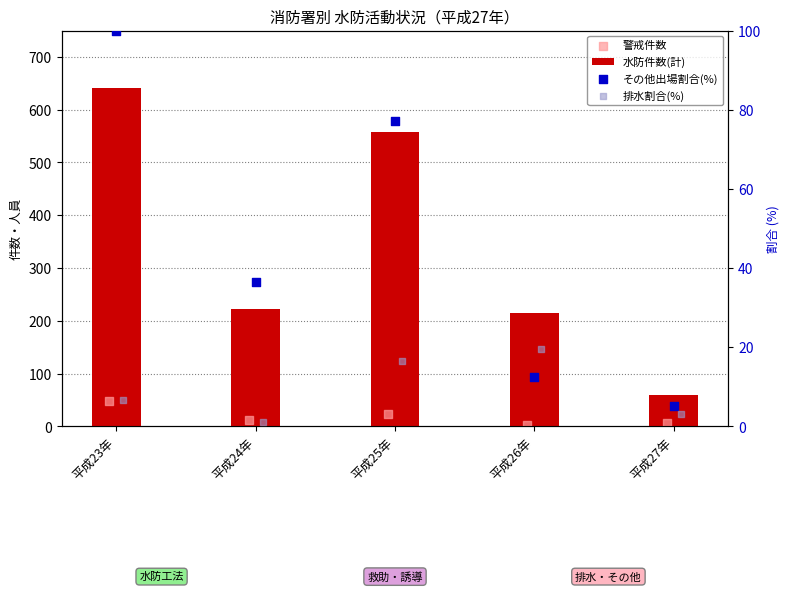

Which series reaches the minimum Y coordinate?

排水割合(%)